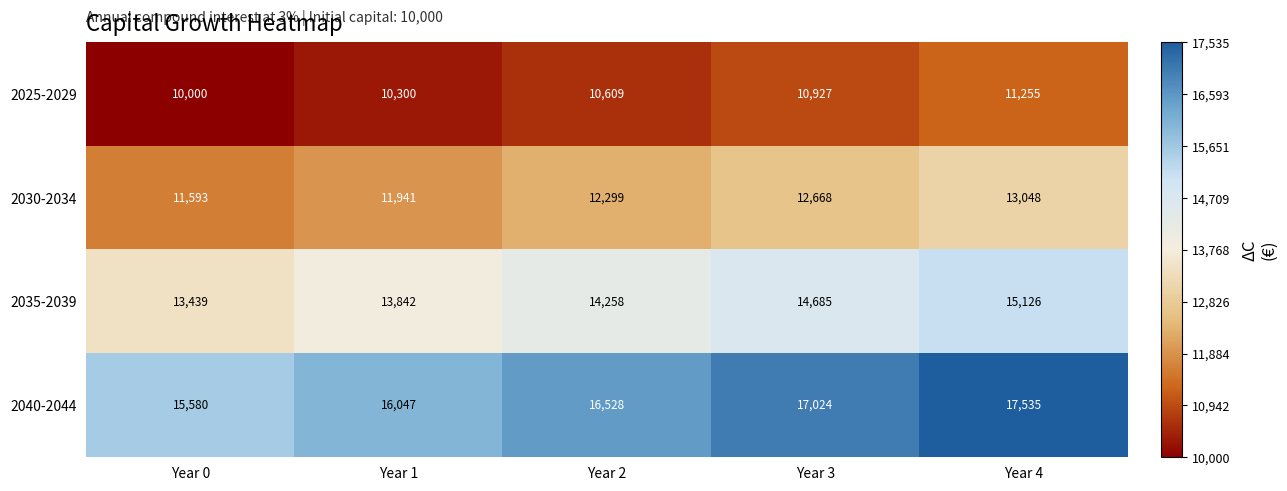

Which series has the largest total across all categories?

2040-2044